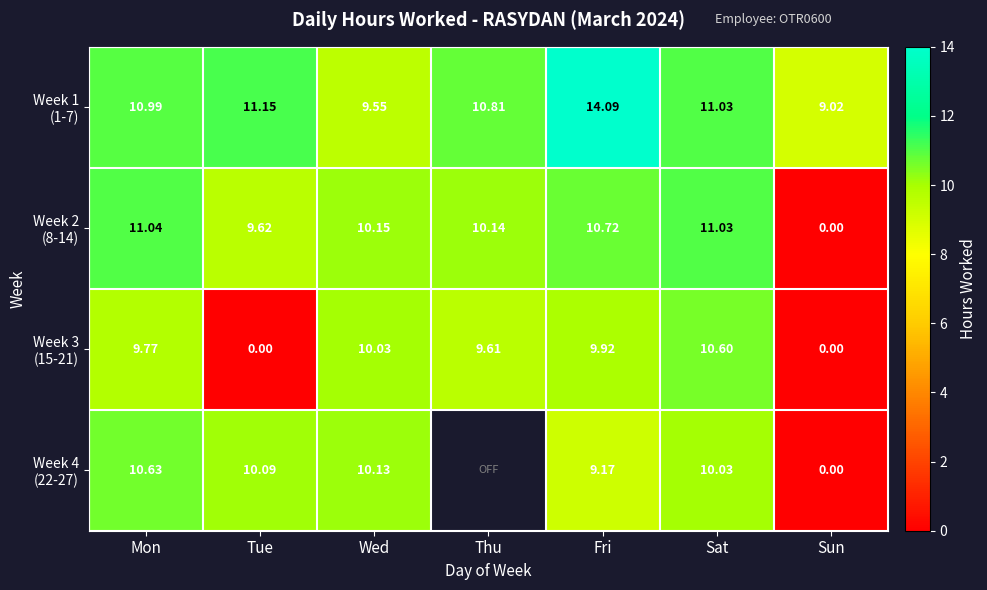

True or false: Week 2 (8-14) has a value of 3.3 at Tue.

False